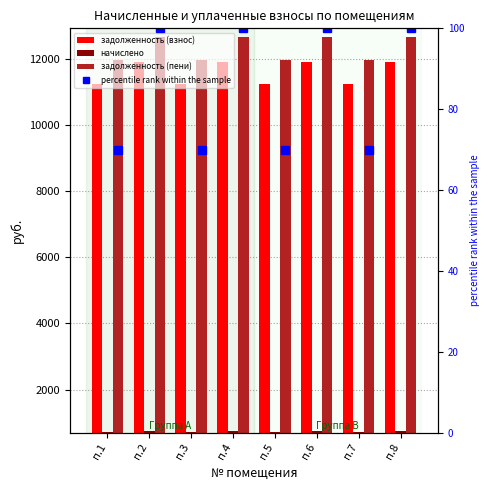

What is the sum of the задолженность (пени) values at п.3 and п.1?

23910.6